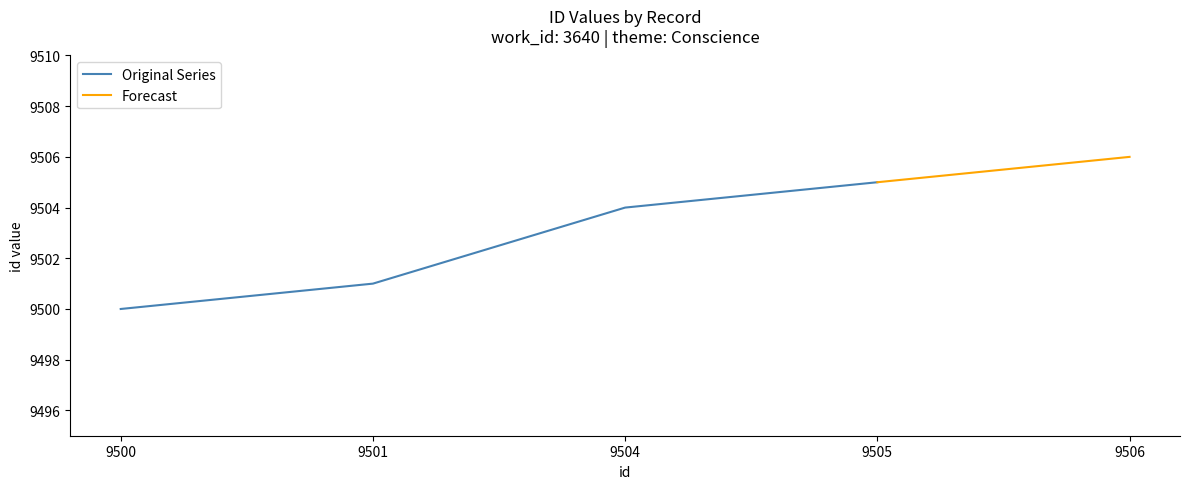

At which label does the data first exceed 9504?

9505